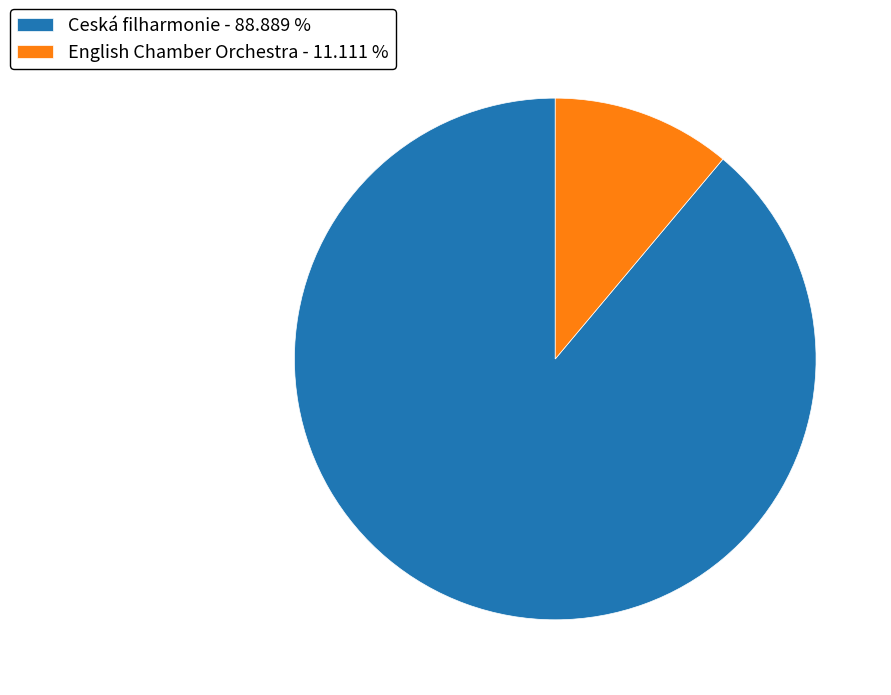

Which category has the smallest portion of the pie?

English Chamber Orchestra